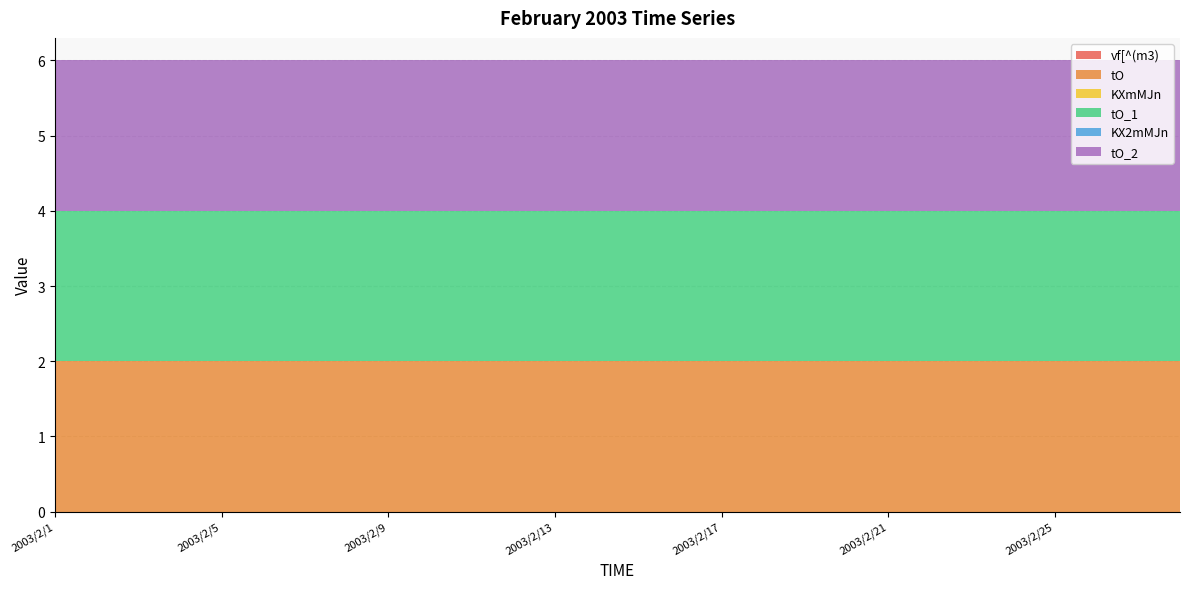

Reading right to left, what are all the values shown in this chart?

vf[^(m3): 2003/2/28=0	2003/2/27=0	2003/2/26=0	2003/2/25=0	2003/2/24=0	2003/2/23=0	2003/2/22=0	2003/2/21=0	2003/2/20=0	2003/2/19=0	2003/2/18=0	2003/2/17=0	2003/2/16=0	2003/2/15=0	2003/2/14=0	2003/2/13=0	2003/2/12=0	2003/2/11=0	2003/2/10=0	2003/2/9=0	2003/2/8=0	2003/2/7=0	2003/2/6=0	2003/2/5=0	2003/2/4=0	2003/2/3=0	2003/2/2=0	2003/2/1=0
tO: 2003/2/28=2	2003/2/27=2	2003/2/26=2	2003/2/25=2	2003/2/24=2	2003/2/23=2	2003/2/22=2	2003/2/21=2	2003/2/20=2	2003/2/19=2	2003/2/18=2	2003/2/17=2	2003/2/16=2	2003/2/15=2	2003/2/14=2	2003/2/13=2	2003/2/12=2	2003/2/11=2	2003/2/10=2	2003/2/9=2	2003/2/8=2	2003/2/7=2	2003/2/6=2	2003/2/5=2	2003/2/4=2	2003/2/3=2	2003/2/2=2	2003/2/1=2
KXmMJn: 2003/2/28=0	2003/2/27=0	2003/2/26=0	2003/2/25=0	2003/2/24=0	2003/2/23=0	2003/2/22=0	2003/2/21=0	2003/2/20=0	2003/2/19=0	2003/2/18=0	2003/2/17=0	2003/2/16=0	2003/2/15=0	2003/2/14=0	2003/2/13=0	2003/2/12=0	2003/2/11=0	2003/2/10=0	2003/2/9=0	2003/2/8=0	2003/2/7=0	2003/2/6=0	2003/2/5=0	2003/2/4=0	2003/2/3=0	2003/2/2=0	2003/2/1=0
tO_1: 2003/2/28=2	2003/2/27=2	2003/2/26=2	2003/2/25=2	2003/2/24=2	2003/2/23=2	2003/2/22=2	2003/2/21=2	2003/2/20=2	2003/2/19=2	2003/2/18=2	2003/2/17=2	2003/2/16=2	2003/2/15=2	2003/2/14=2	2003/2/13=2	2003/2/12=2	2003/2/11=2	2003/2/10=2	2003/2/9=2	2003/2/8=2	2003/2/7=2	2003/2/6=2	2003/2/5=2	2003/2/4=2	2003/2/3=2	2003/2/2=2	2003/2/1=2
KX2mMJn: 2003/2/28=0	2003/2/27=0	2003/2/26=0	2003/2/25=0	2003/2/24=0	2003/2/23=0	2003/2/22=0	2003/2/21=0	2003/2/20=0	2003/2/19=0	2003/2/18=0	2003/2/17=0	2003/2/16=0	2003/2/15=0	2003/2/14=0	2003/2/13=0	2003/2/12=0	2003/2/11=0	2003/2/10=0	2003/2/9=0	2003/2/8=0	2003/2/7=0	2003/2/6=0	2003/2/5=0	2003/2/4=0	2003/2/3=0	2003/2/2=0	2003/2/1=0
tO_2: 2003/2/28=2	2003/2/27=2	2003/2/26=2	2003/2/25=2	2003/2/24=2	2003/2/23=2	2003/2/22=2	2003/2/21=2	2003/2/20=2	2003/2/19=2	2003/2/18=2	2003/2/17=2	2003/2/16=2	2003/2/15=2	2003/2/14=2	2003/2/13=2	2003/2/12=2	2003/2/11=2	2003/2/10=2	2003/2/9=2	2003/2/8=2	2003/2/7=2	2003/2/6=2	2003/2/5=2	2003/2/4=2	2003/2/3=2	2003/2/2=2	2003/2/1=2